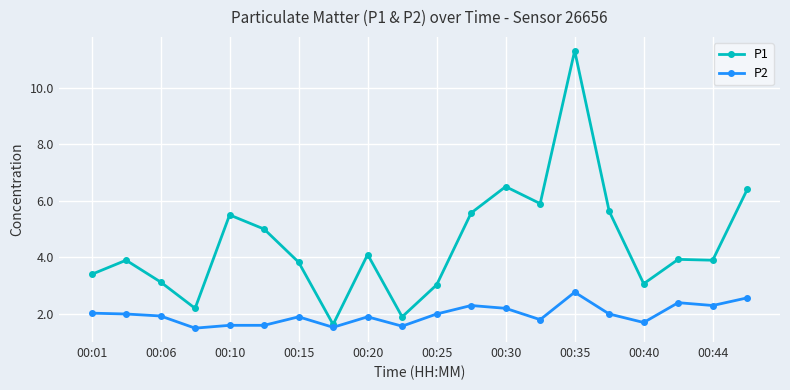

What is the lowest value of the P1 series?

1.6